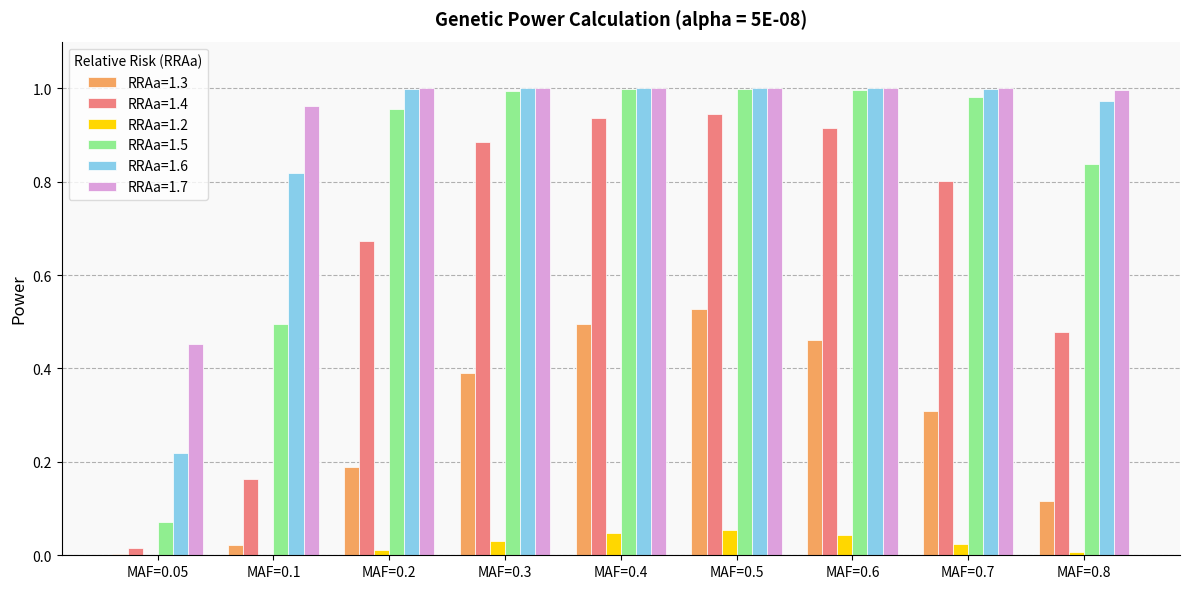

Between MAF=0.5 and MAF=0.7, which series saw the biggest shift?

RRAa=1.3